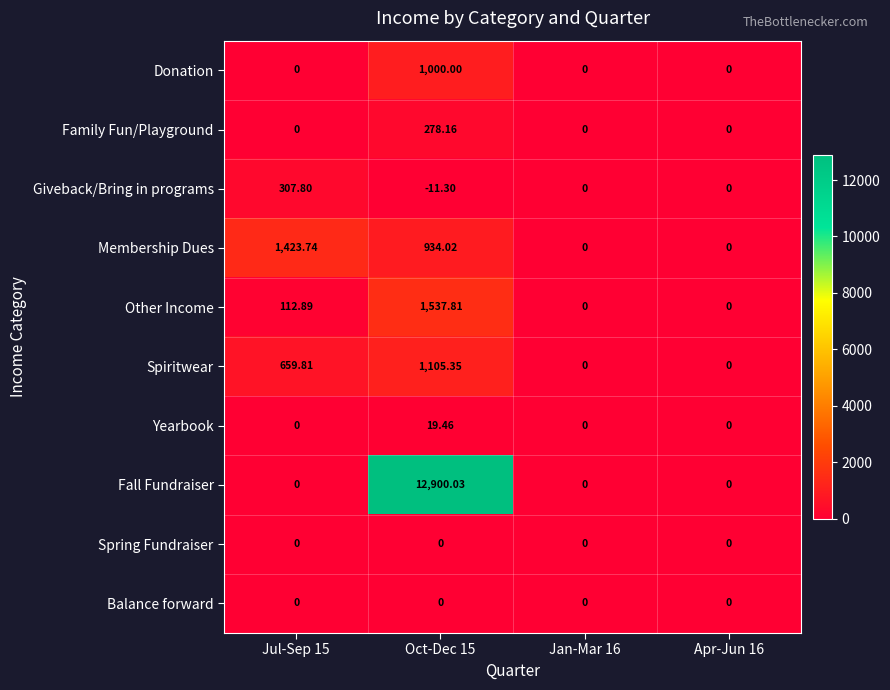

Count the number of data series in this chart.

10